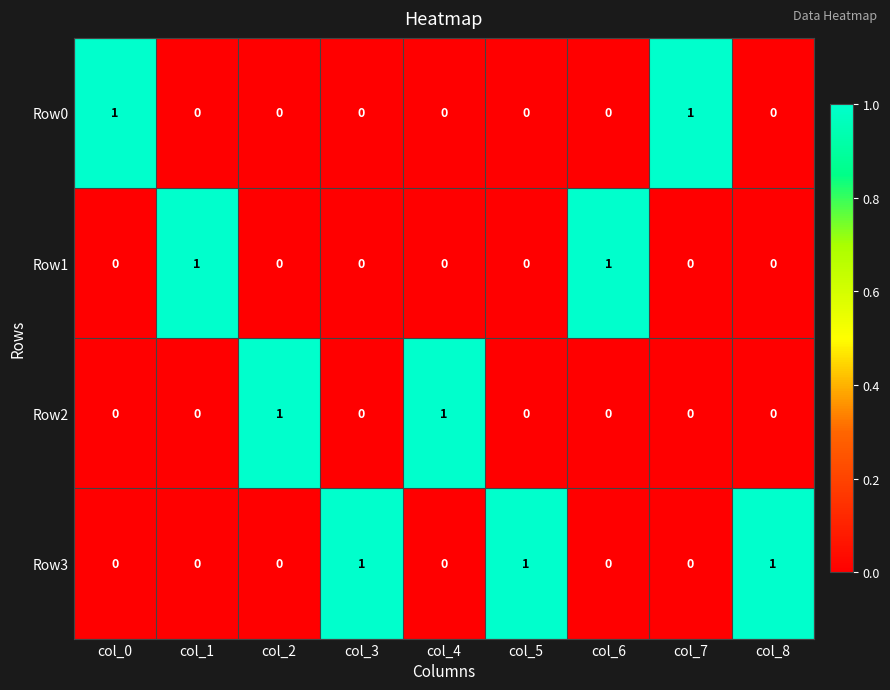

Count the Row3 values in the range 0 to 1.

9